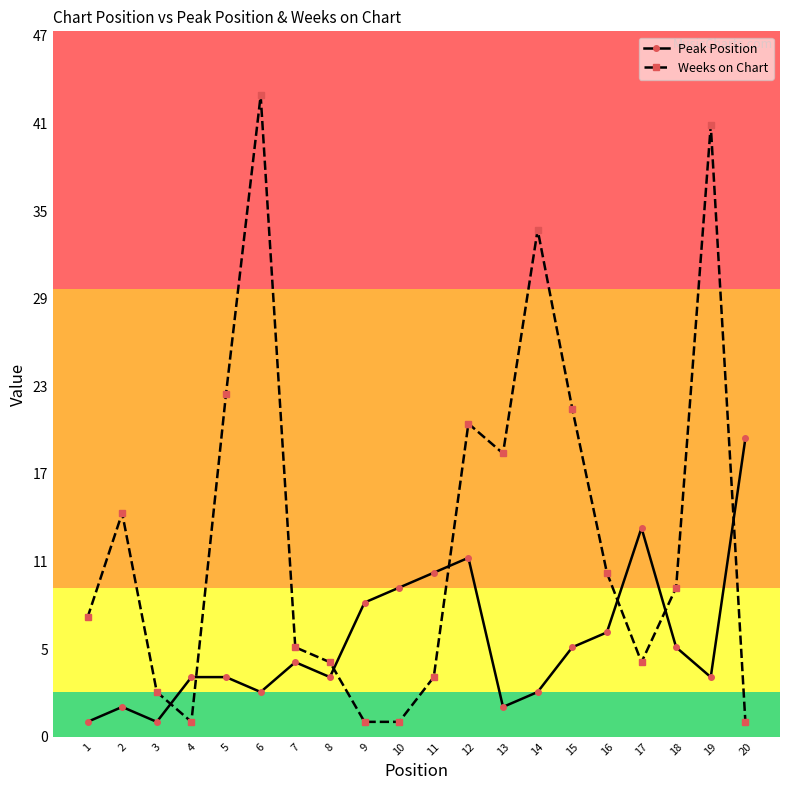

What are all the series names shown in the legend?

Peak Position, Weeks on Chart